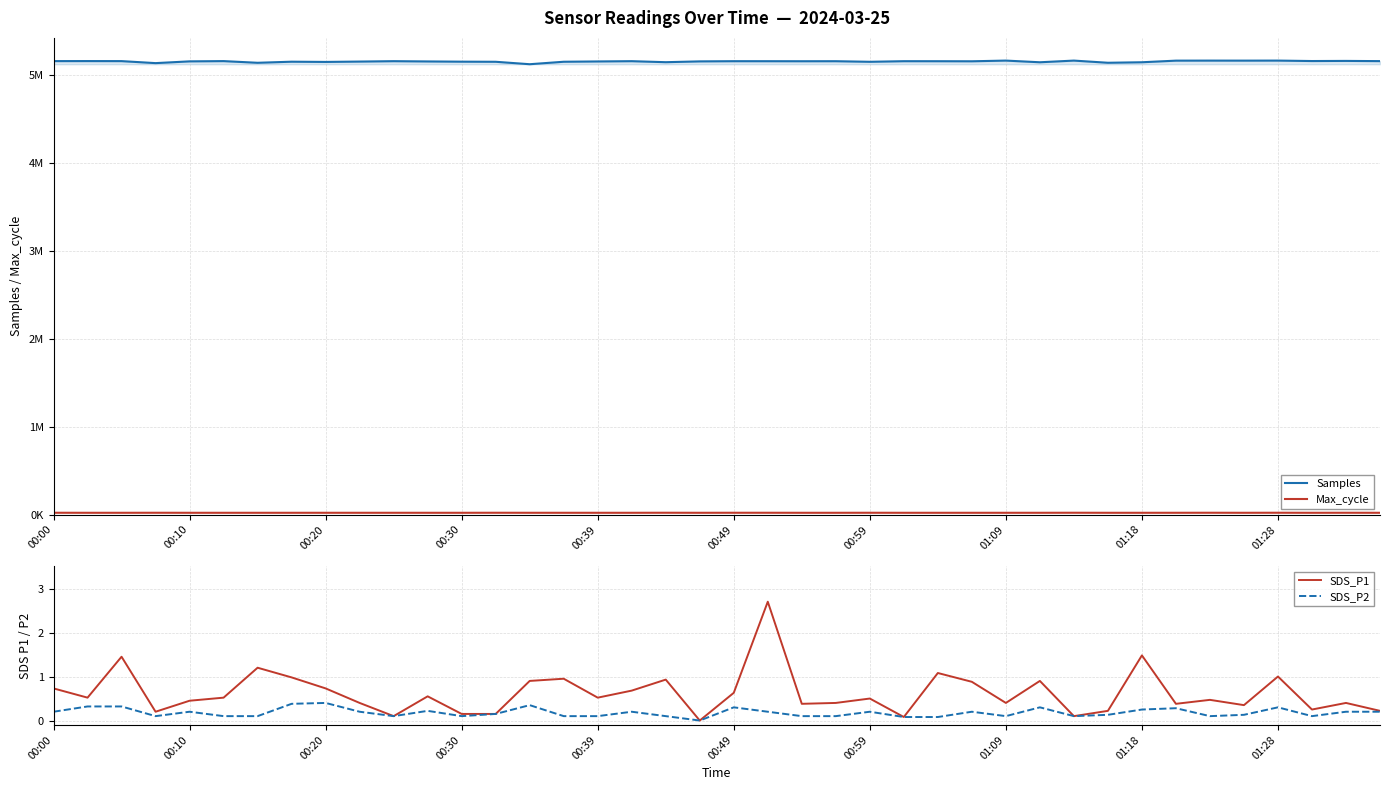

What is the value of the Max_cycle point at the 4th from the left?

20361.0